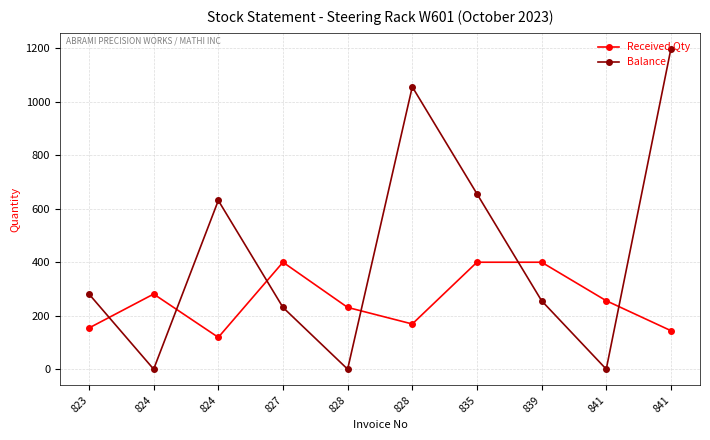

The value of Received Qty at 839 is 400. True or false?

True